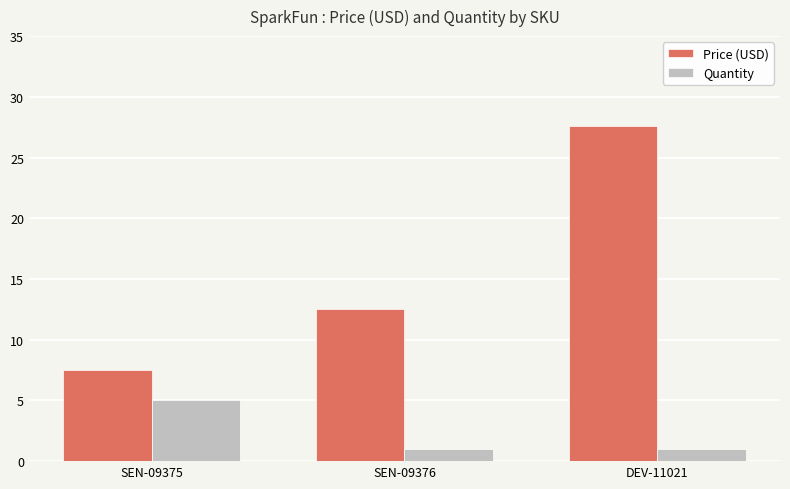

Rank the series by their maximum value, from highest to lowest.

Price (USD), Quantity